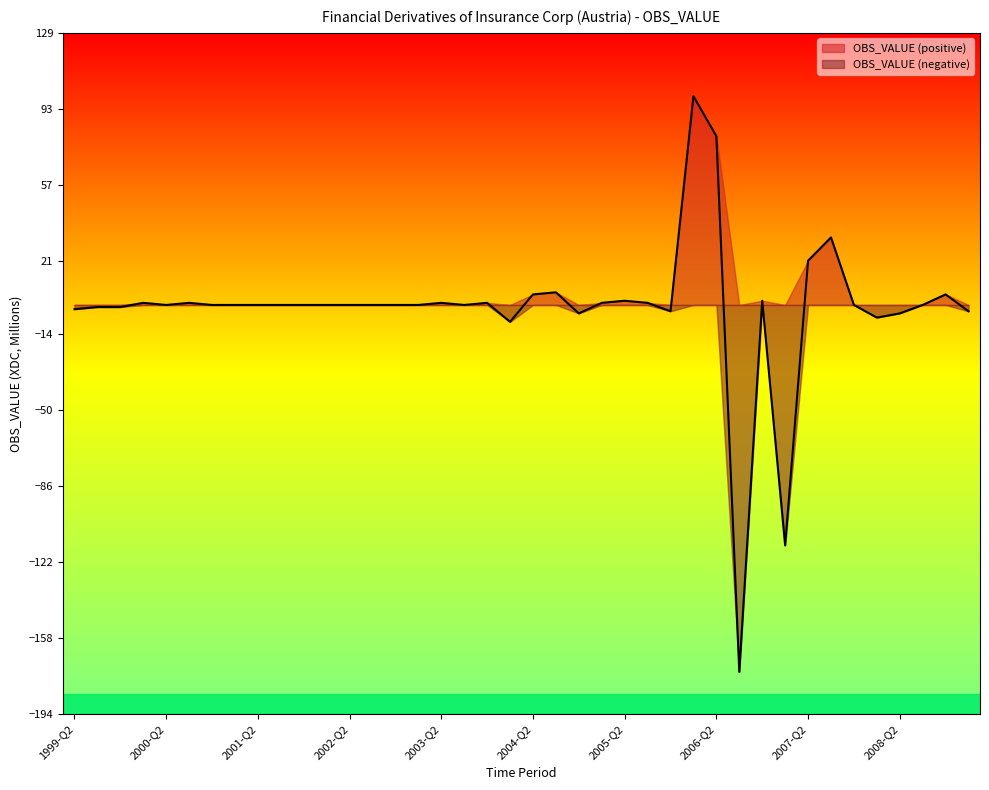

Reading left to right, extract all data points from this chart.

-2	-1	-1	1	0	1	0	0	0	0	0	0	0	0	0	0	1	0	1	-8	5	6	-4	1	2	1	-3	99	80	-174	2	-114	21	32	0	-6	-4	0	5	-3